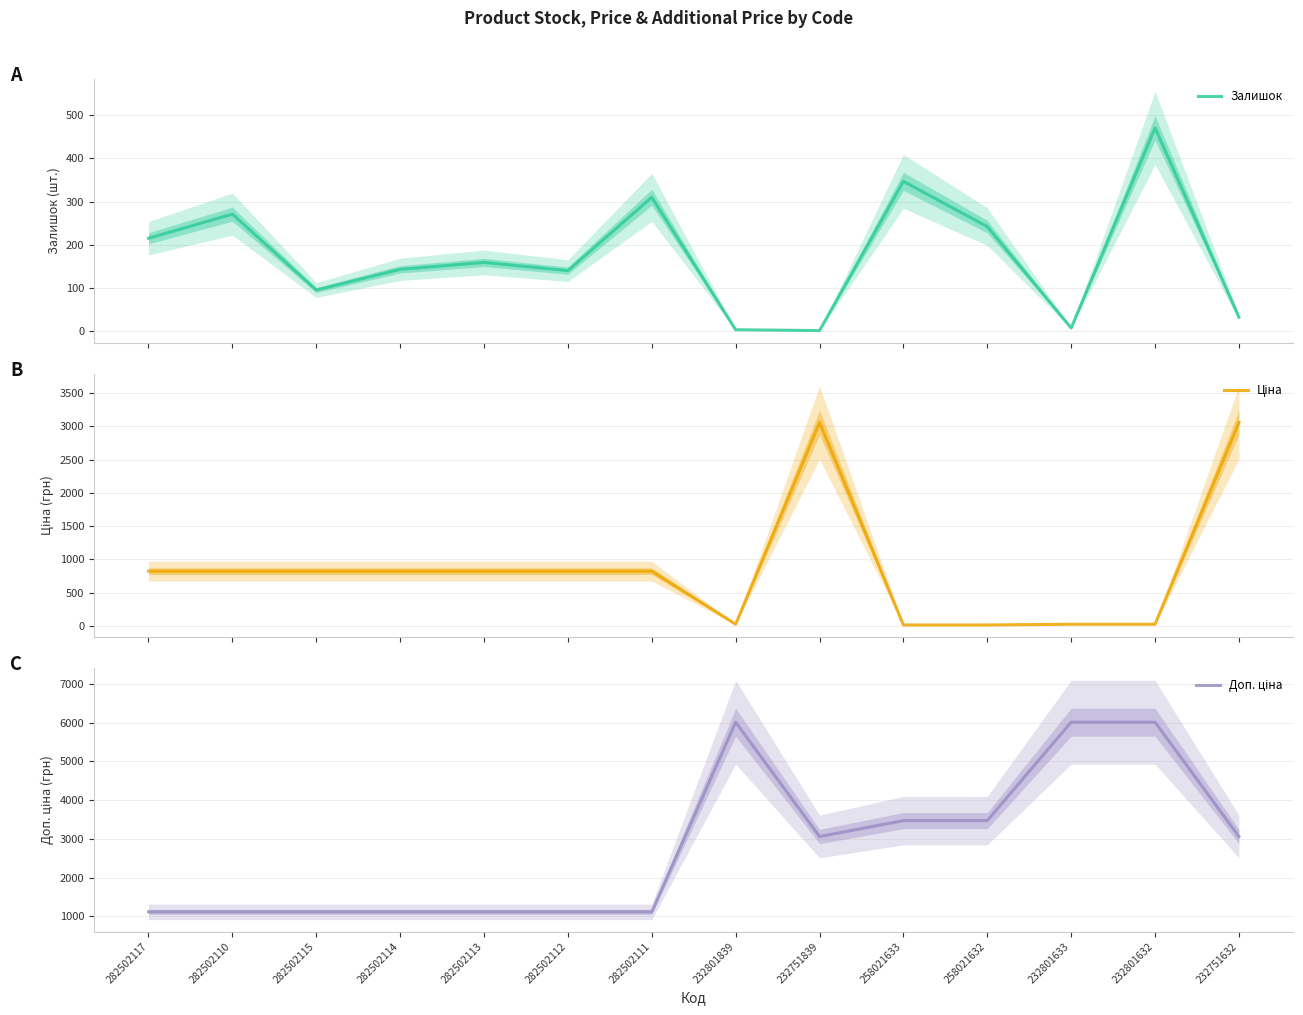

Reading right to left, what are all the values shown in this chart?

Залишок: 32.0	471.0	7.0	242.0	347.0	1.0	3.0	310.0	140.0	159.0	143.0	95.0	271.0	215.0
Ціна: 3059.7	26.7	26.7	15.4	15.4	3059.7	26.7	823.9	823.9	823.9	823.9	823.9	823.9	823.9
Доп. ціна: 3060.0	6010.0	6010.0	3471.0	3471.0	3060.0	6010.0	1116.5	1116.5	1116.5	1116.5	1116.5	1116.5	1116.5